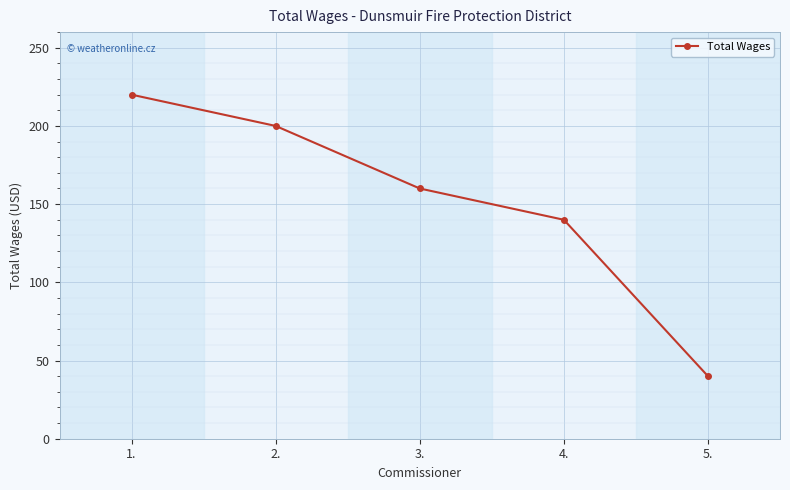

Is it true that the value at 4. is 87?

False